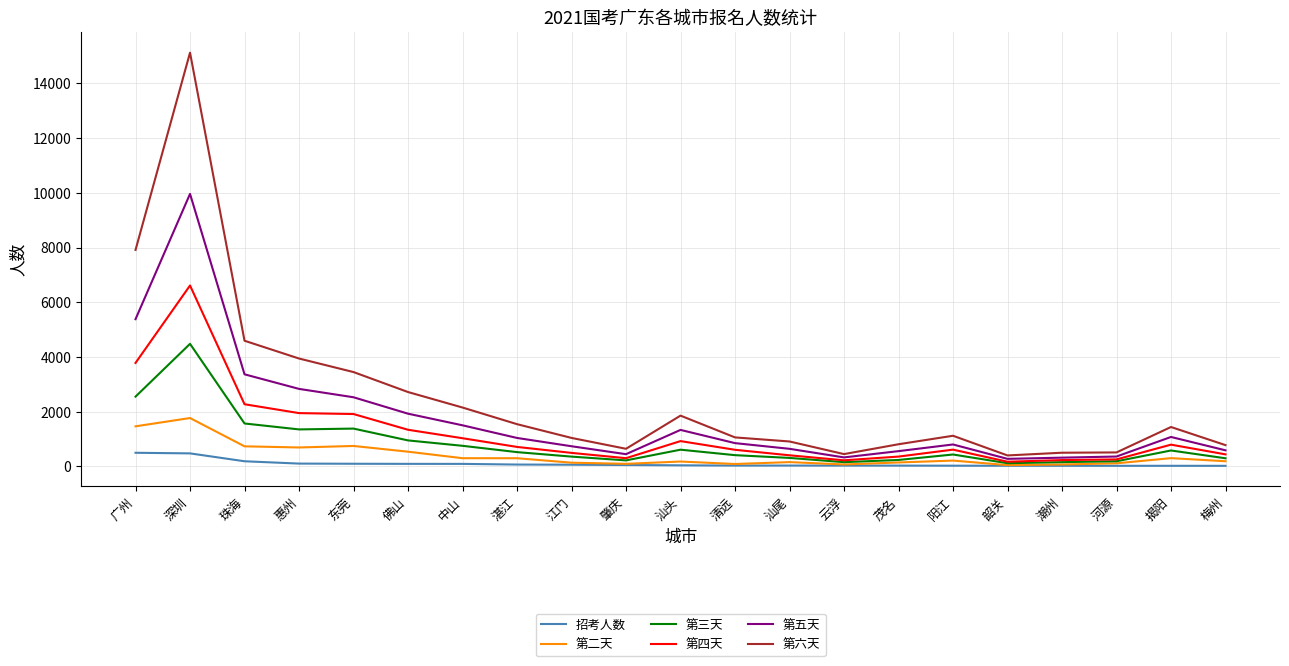

The 第五天 series shows 5988 at 珠海. True or false?

False